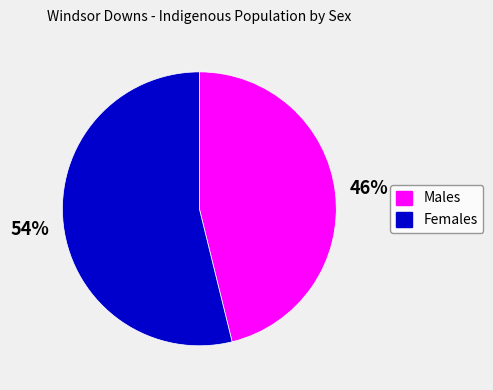

Which has a higher value, Females or Males?

Females